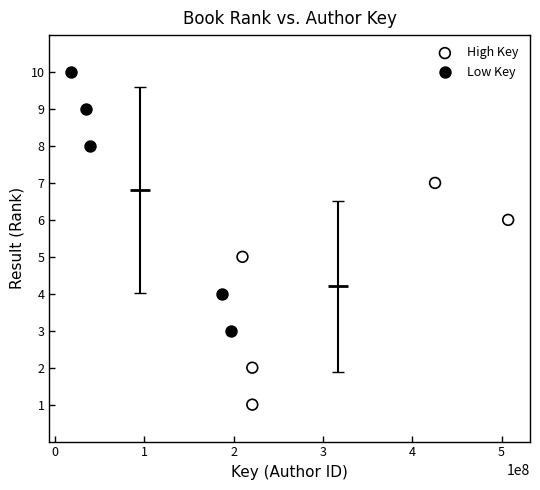

Which series contains the lowest Y value?

High Key